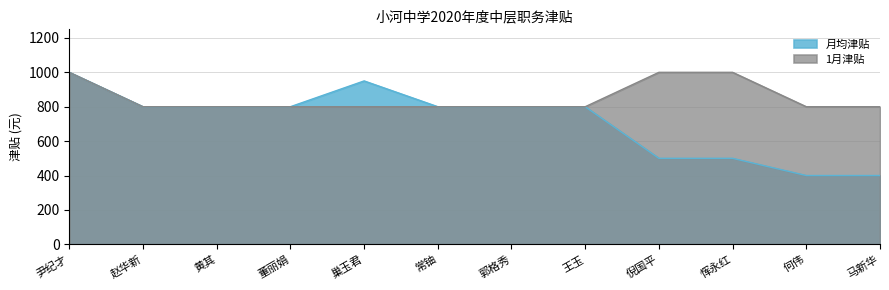

True or false: 小计 has more than 2 interior local peaks.

False